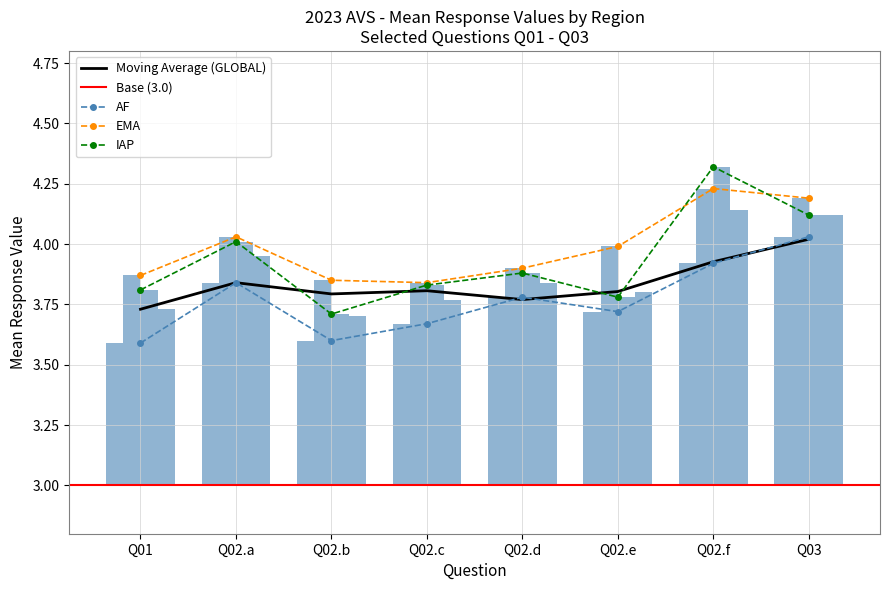

True or false: EMA has a value of 5.8 at Q01.

False